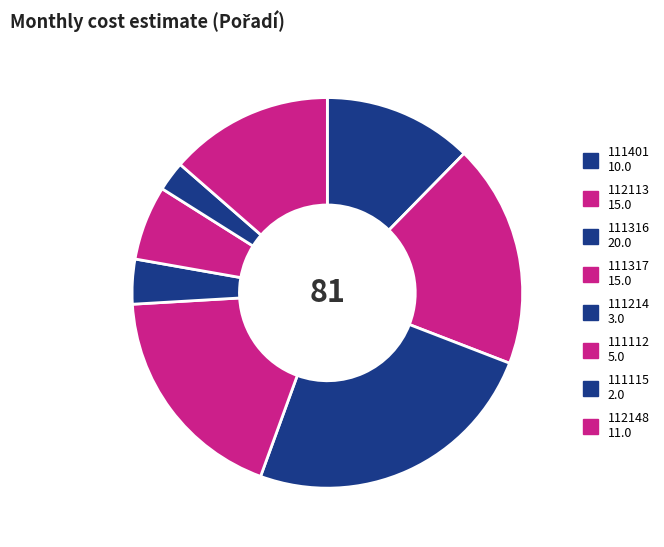

What is the smallest slice in the pie chart?

111115